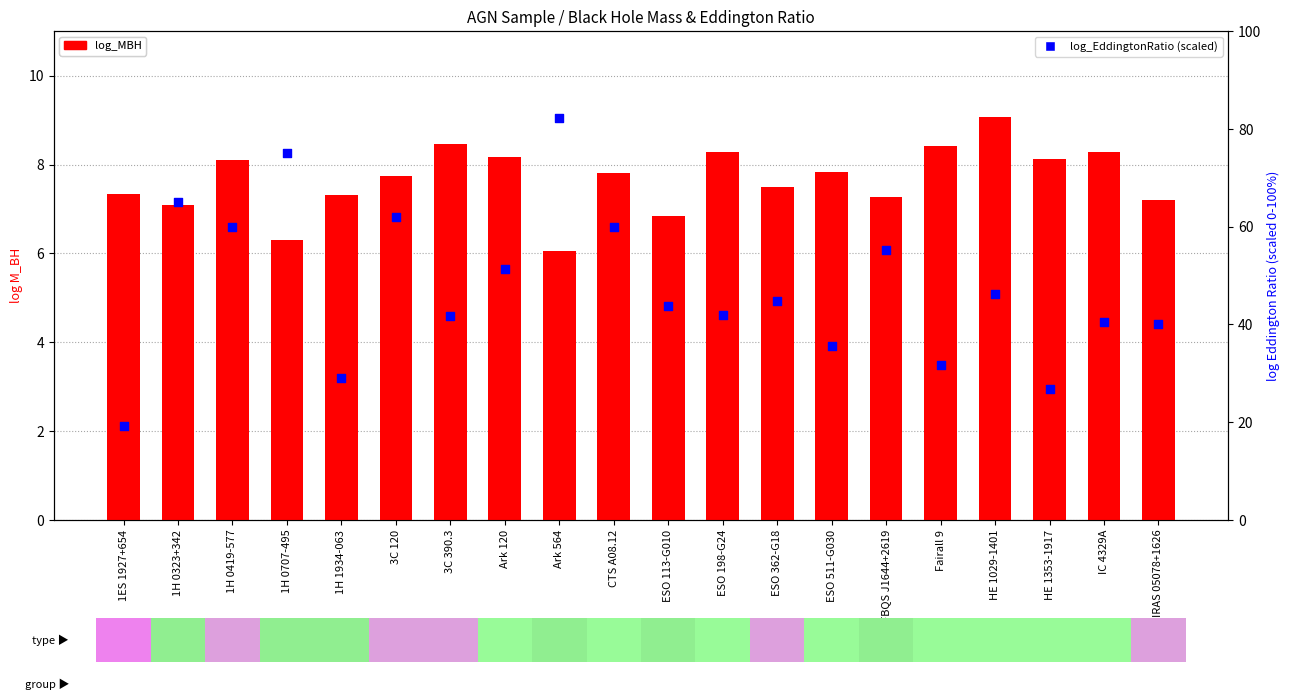

What are all the series names shown in the legend?

log_MBH, log_EddingtonRatio (scaled)